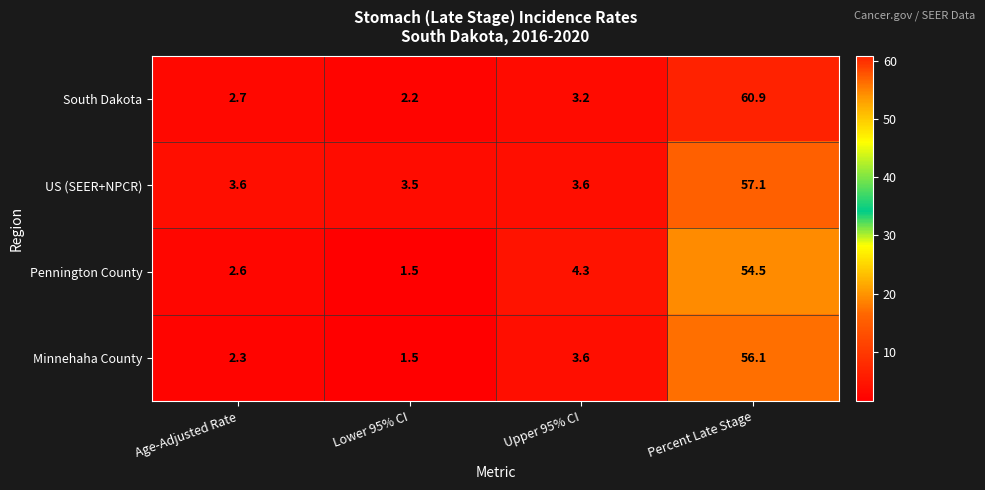

Rank the series by their maximum value, from lowest to highest.

Pennington County, Minnehaha County, US (SEER+NPCR), South Dakota